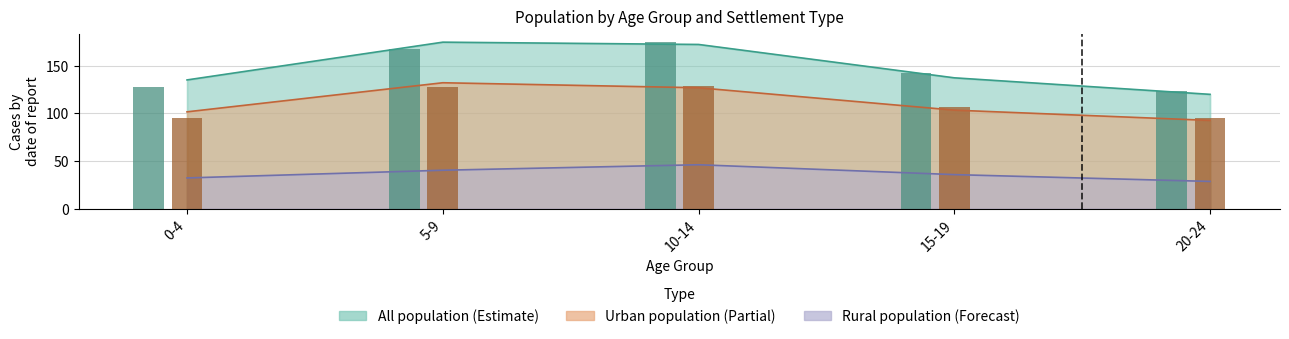

What is the approximate value of Urban population 2024 at 0-4?

95.5